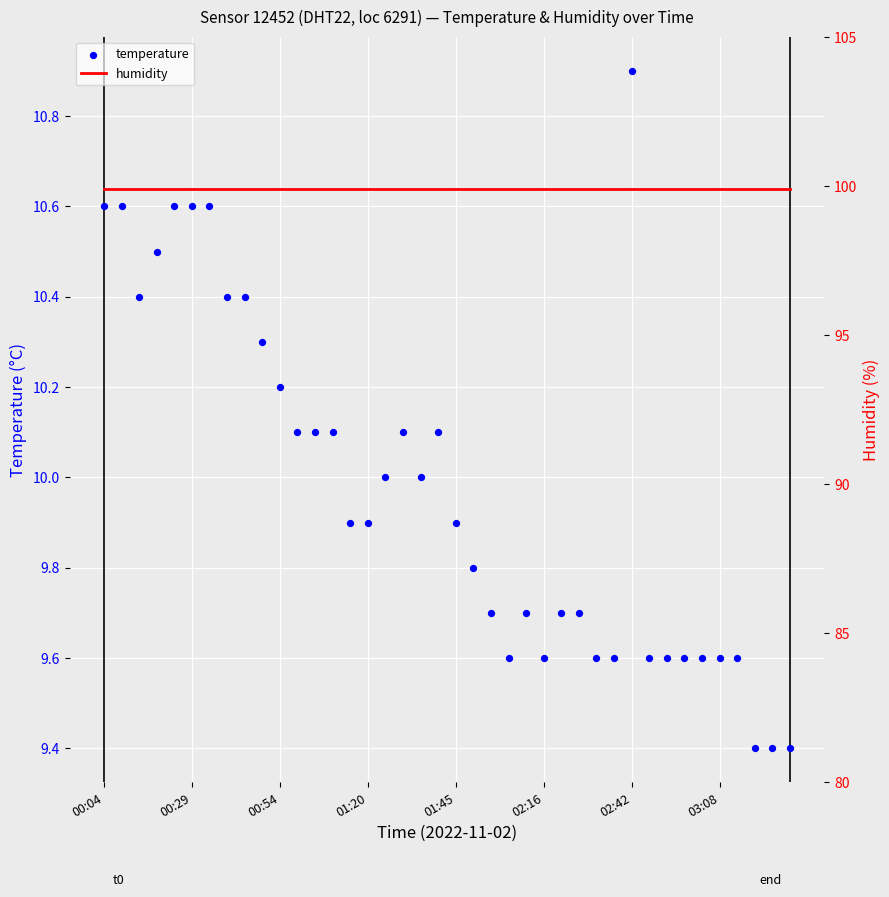

Is the value of humidity at 28 greater than the value of temperature at 03:08?

Yes